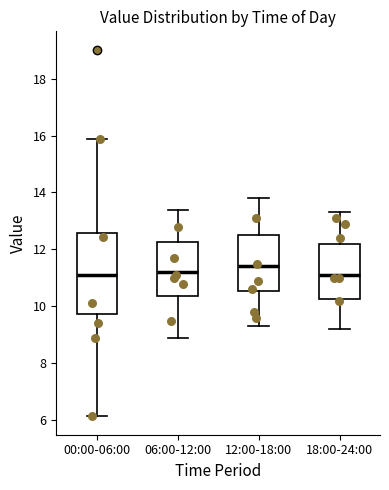

Which box is the tallest, from its lower edge to its upper edge?

00:00-06:00